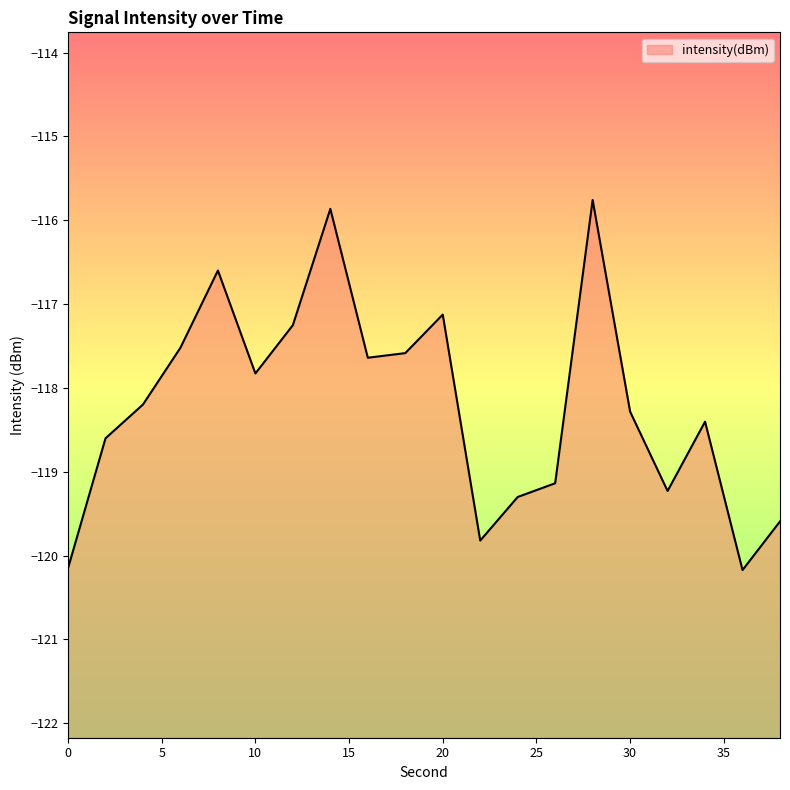

Reading left to right, list all the values displayed in this chart.

0=-120.2	2=-118.6	4=-118.2	6=-117.5	8=-116.6	10=-117.8	12=-117.3	14=-115.9	16=-117.6	18=-117.6	20=-117.1	22=-119.8	24=-119.3	26=-119.1	28=-115.8	30=-118.3	32=-119.2	34=-118.4	36=-120.2	38=-119.6